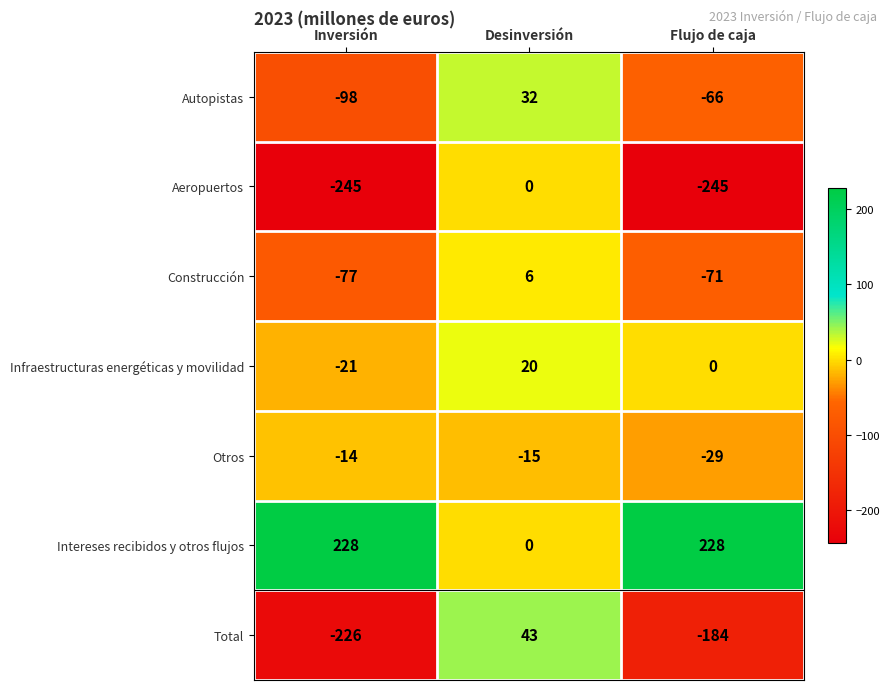

Reading left to right, list all the values displayed in this chart.

Autopistas: -98	32	-66
Aeropuertos: -245	0	-245
Construcción: -77	6	-71
Infraestructuras energéticas y movilidad: -21	20	0
Otros: -14	-15	-29
Intereses recibidos y otros flujos: 228	0	228
Total: -226	43	-184